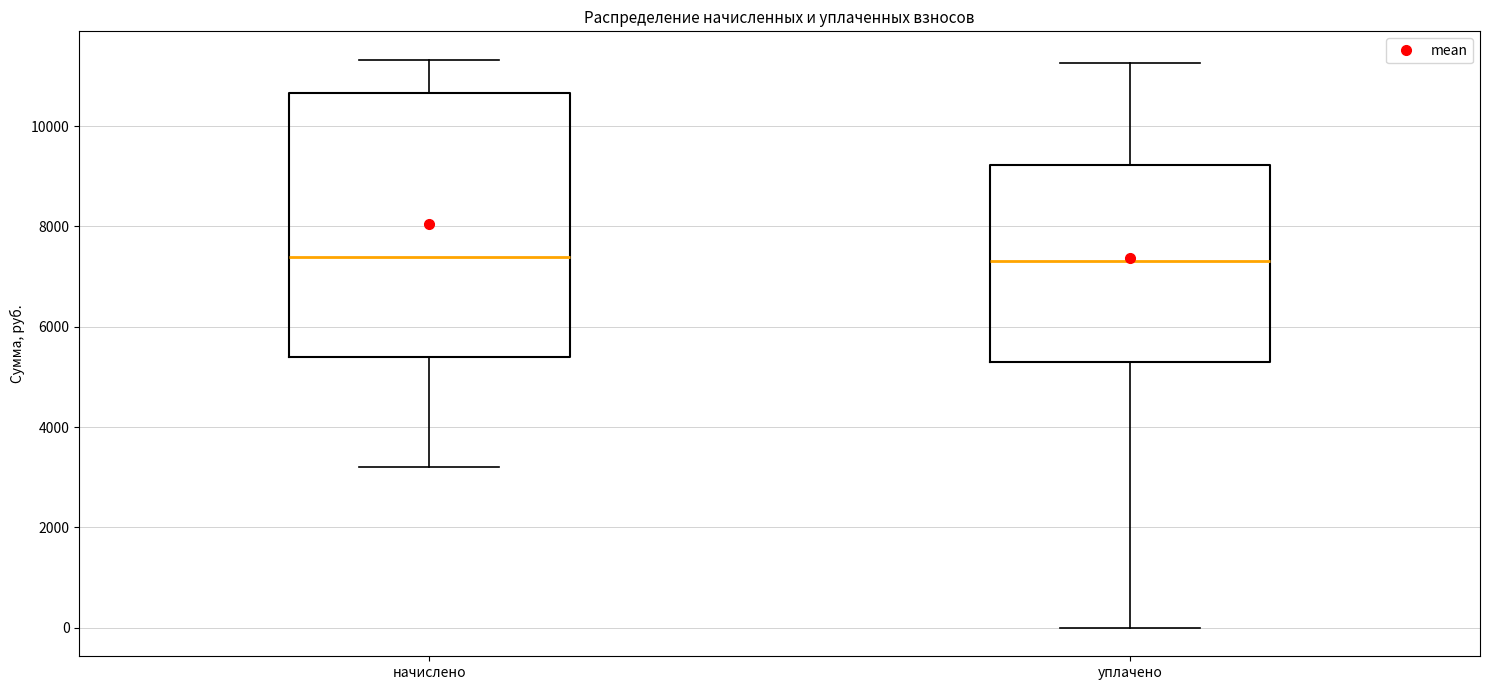

Reading left to right, read every box against the y-axis: the position of its median line, the range the box covers, and the ends of its whiskers. The values are not printed on the chart, so give them approximately, as read against the axis.

начислено: median 7400, box 5400 to 10600, whiskers 3200 to 11400
уплачено: median 7400, box 5200 to 9200, whiskers 0 to 11200